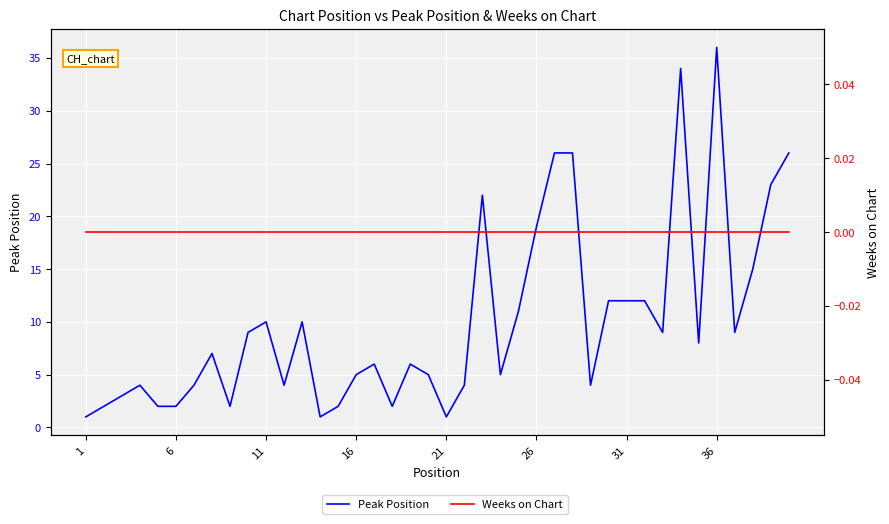

How many data points does each series have?

40